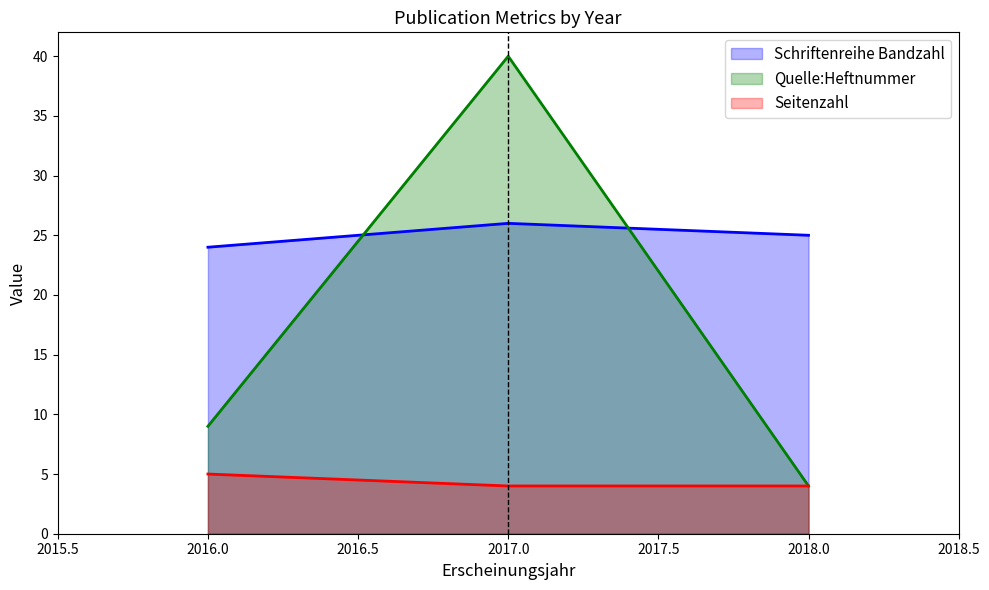

List the labels in order of Quelle:Heftnummer value, largest first.

2017.0, 2016.0, 2018.0